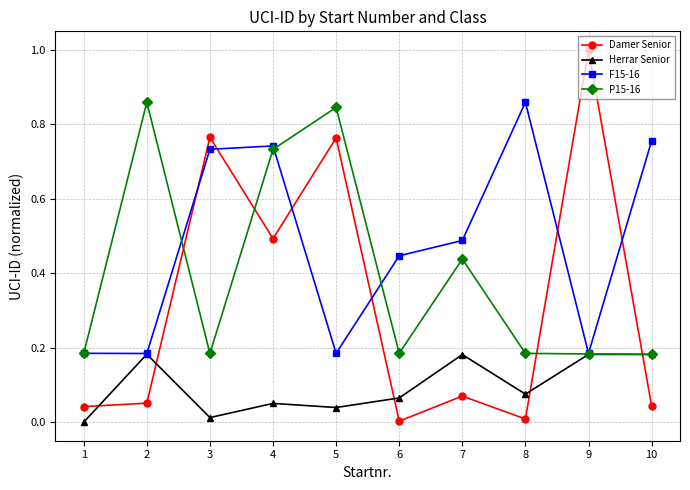

True or false: P15-16 has more than 1 points higher than both neighbors.

True